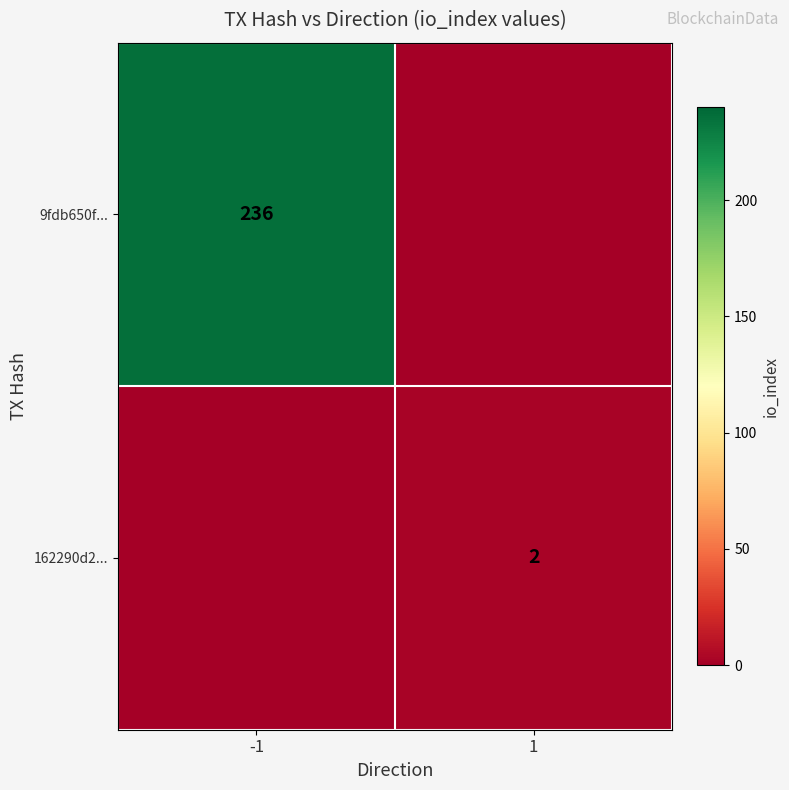

The value of 162290d2... at 1 is 3. True or false?

False